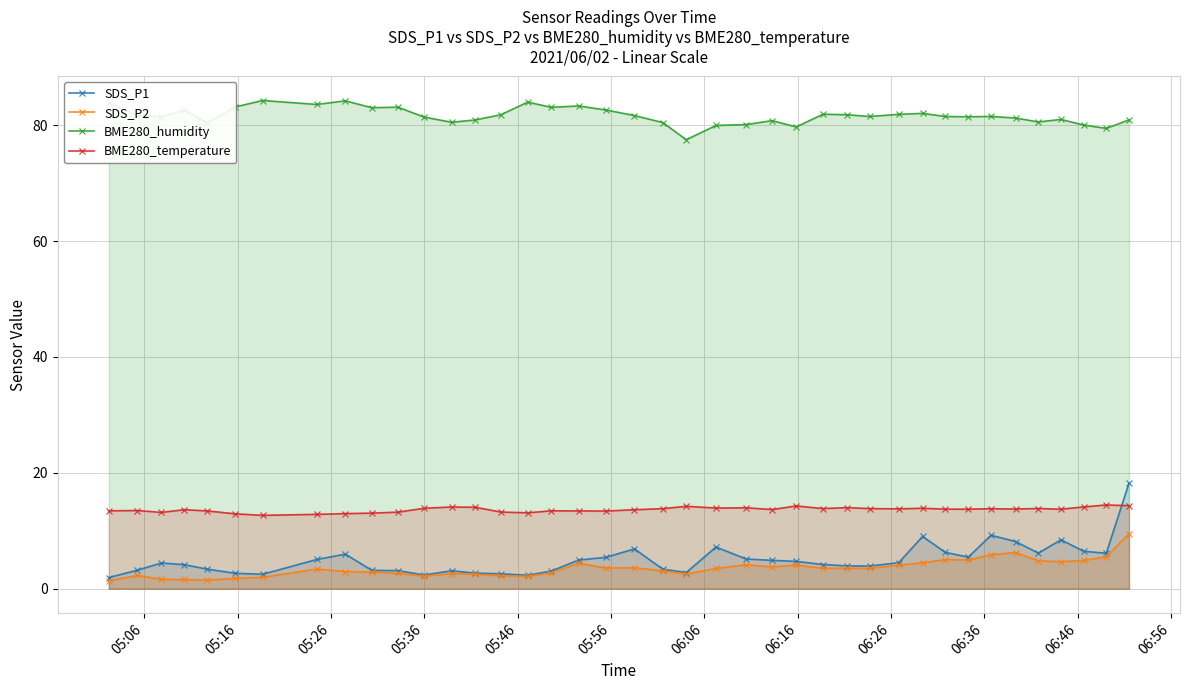

What is the value of the SDS_P1 point at the 1st from the left?

1.9